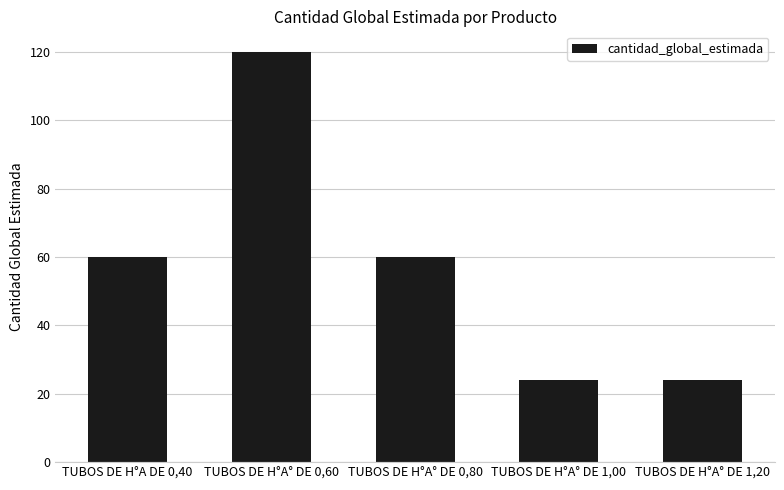

What is the approximate value at TUBOS DE H°A° DE 0,80, to the nearest 5?

60